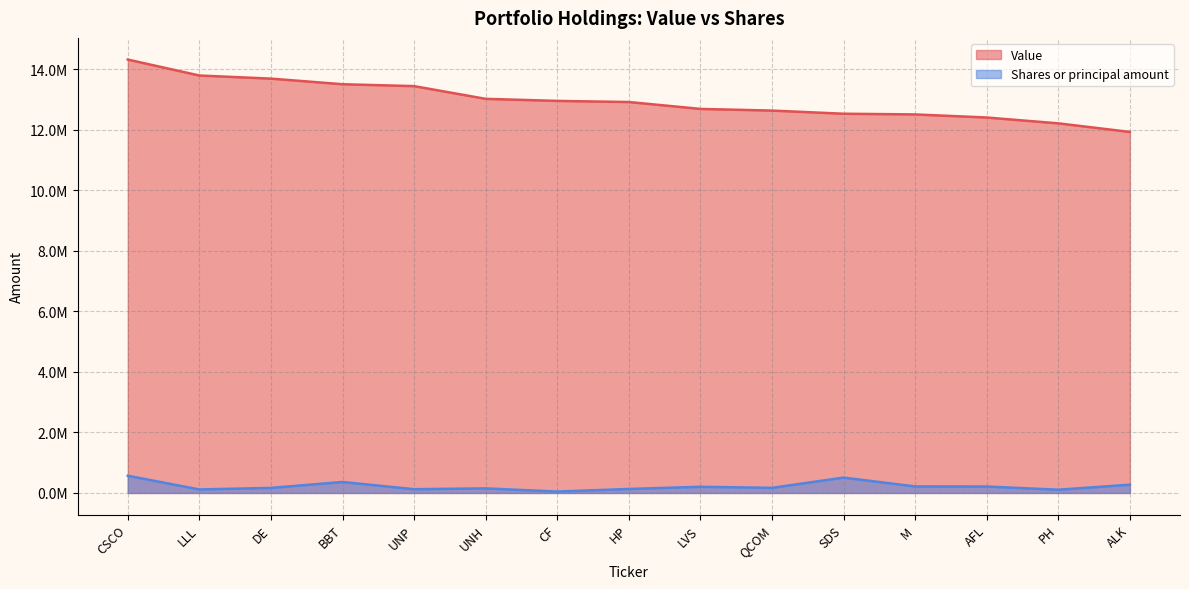

True or false: Shares or principal amount and Value intersect in this chart.

False